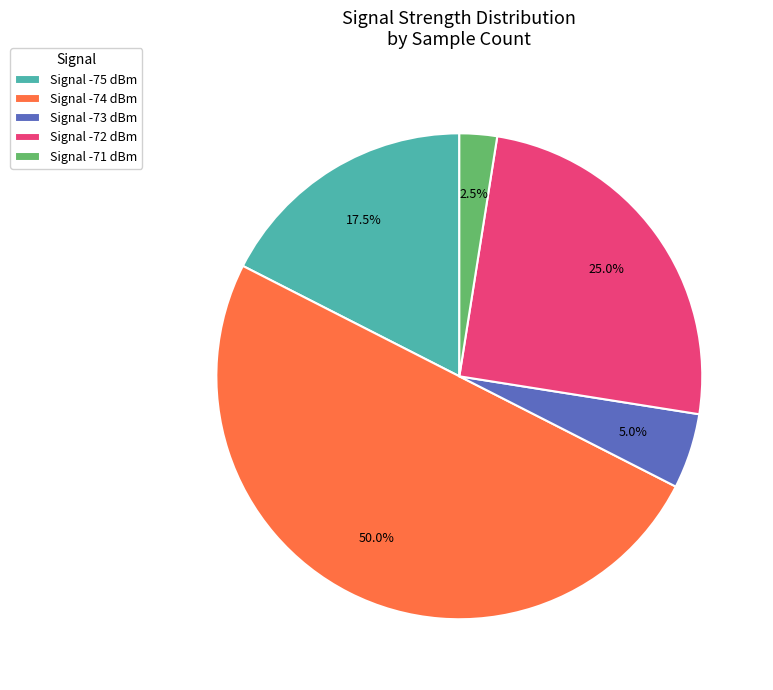

How many segments does this pie chart have?

5